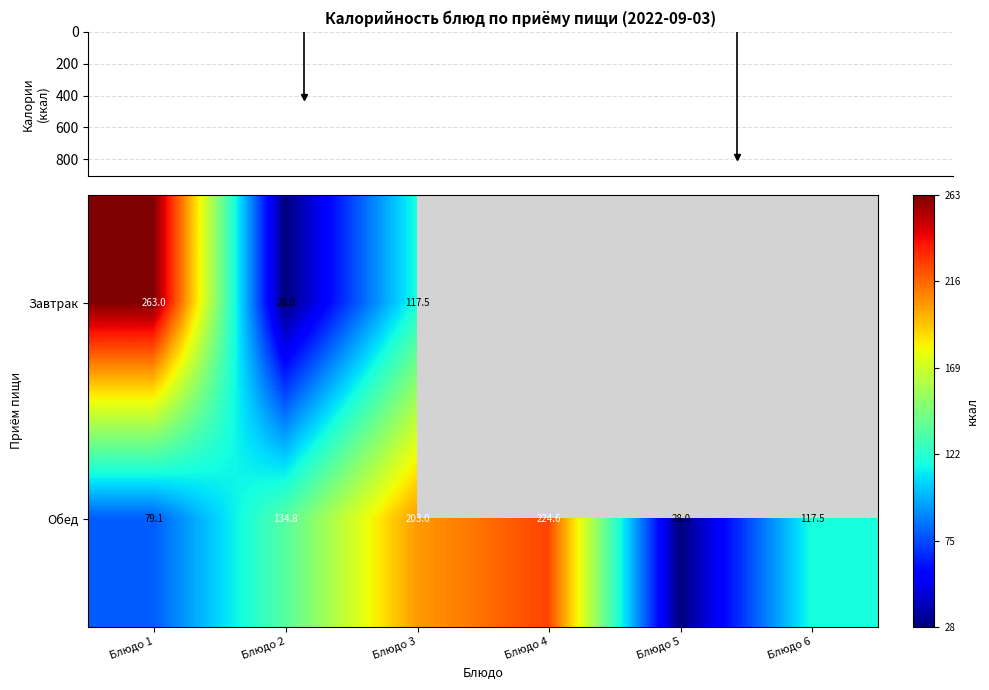

What is the difference between the values at Блюдо 5 and Блюдо 2?

106.8